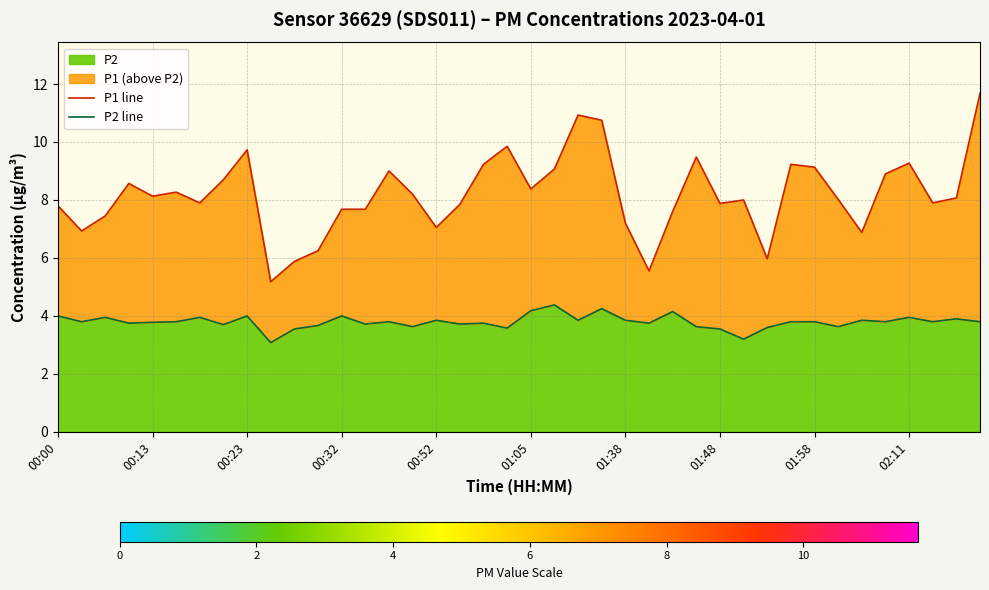

The value of P2 at 02:11 is 4.0. True or false?

True